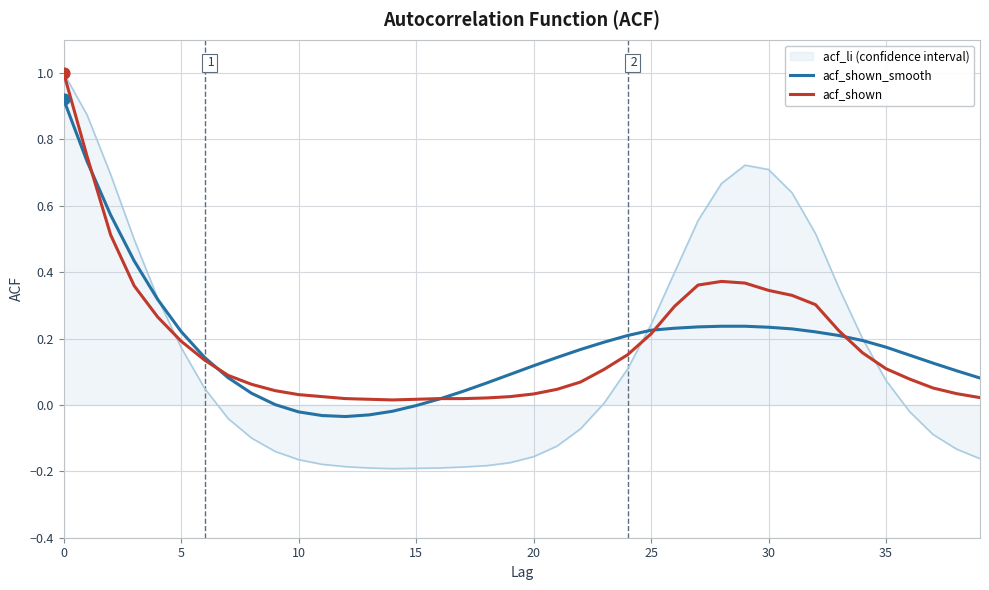

What is the maximum value shown in the chart?

1.0